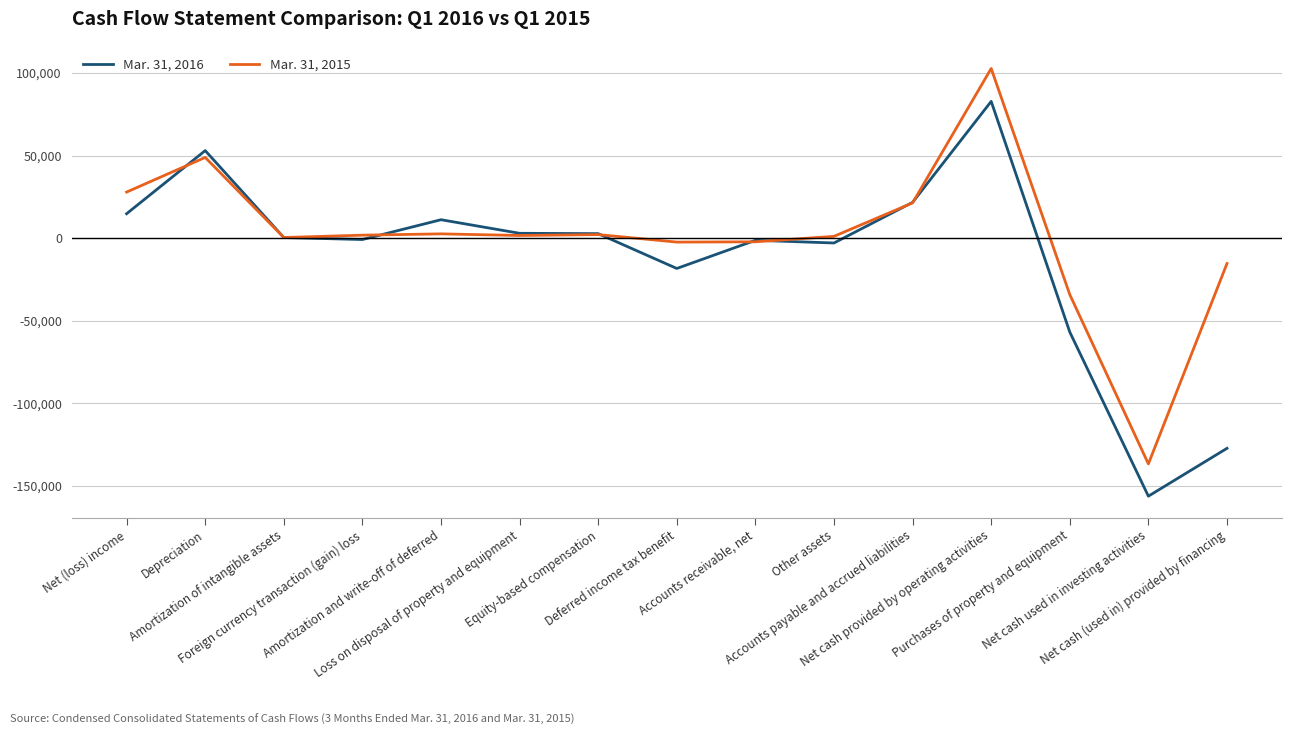

Rank the series by their average value, from highest to lowest.

Mar. 31, 2015, Mar. 31, 2016